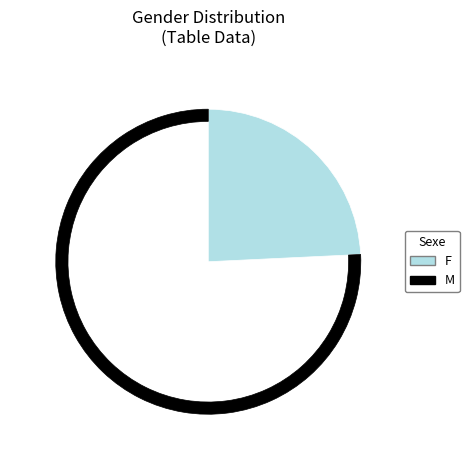

Is the sum of F and M greater than half?

Yes